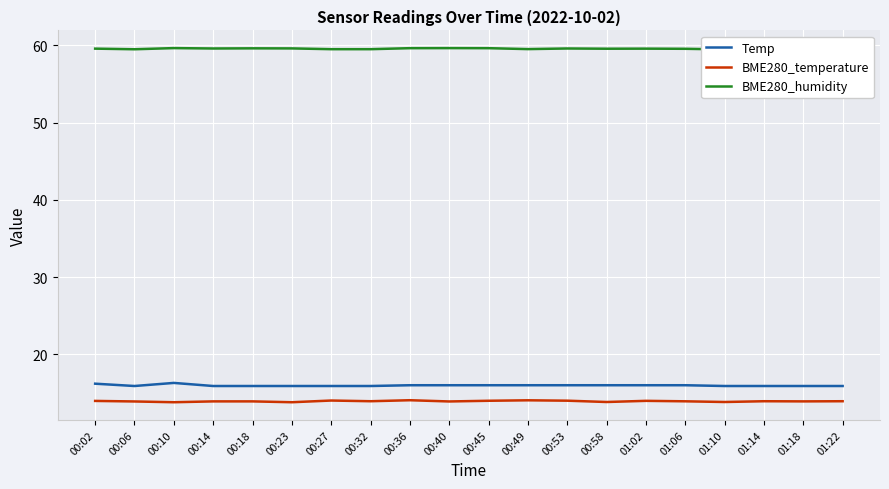

True or false: Temp and BME280_humidity intersect in this chart.

False